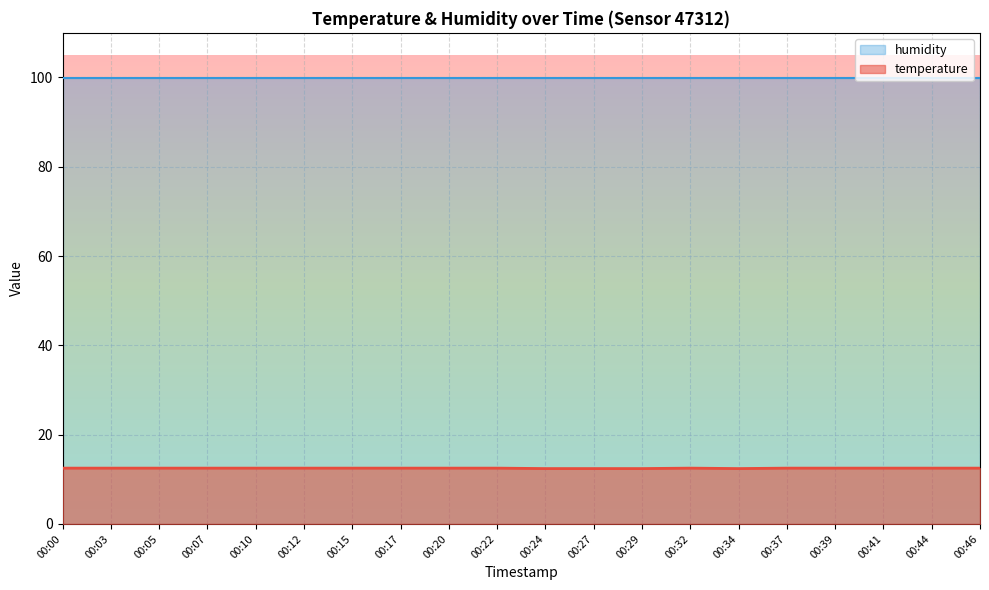

Rank the categories by value from lowest to highest.

00:24, 00:27, 00:29, 00:34, 00:00, 00:03, 00:05, 00:07, 00:10, 00:12, 00:15, 00:17, 00:20, 00:22, 00:32, 00:37, 00:39, 00:41, 00:44, 00:46